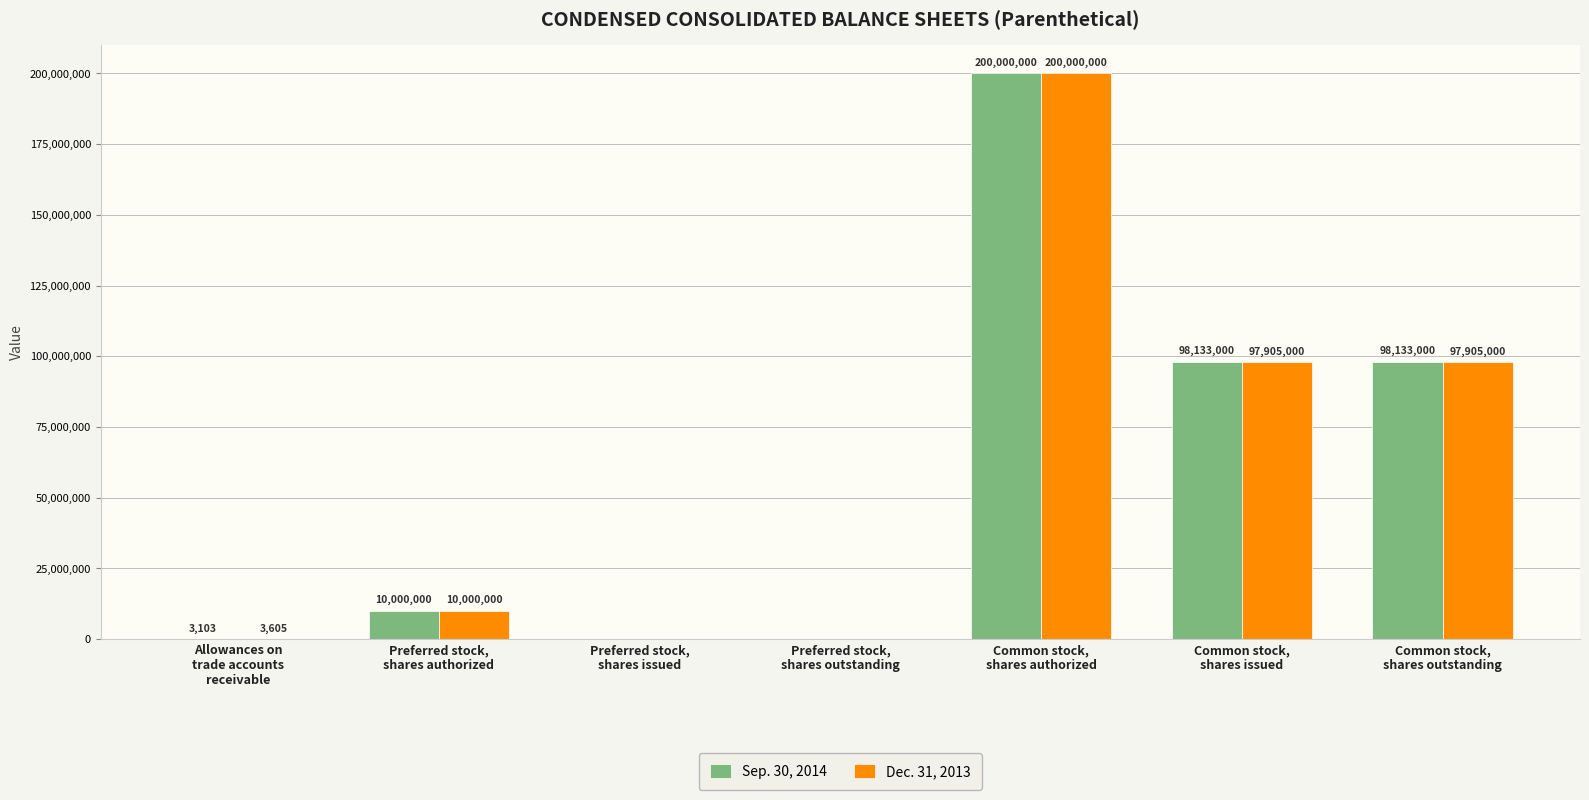

Which series has the largest total across all categories?

Sep. 30, 2014